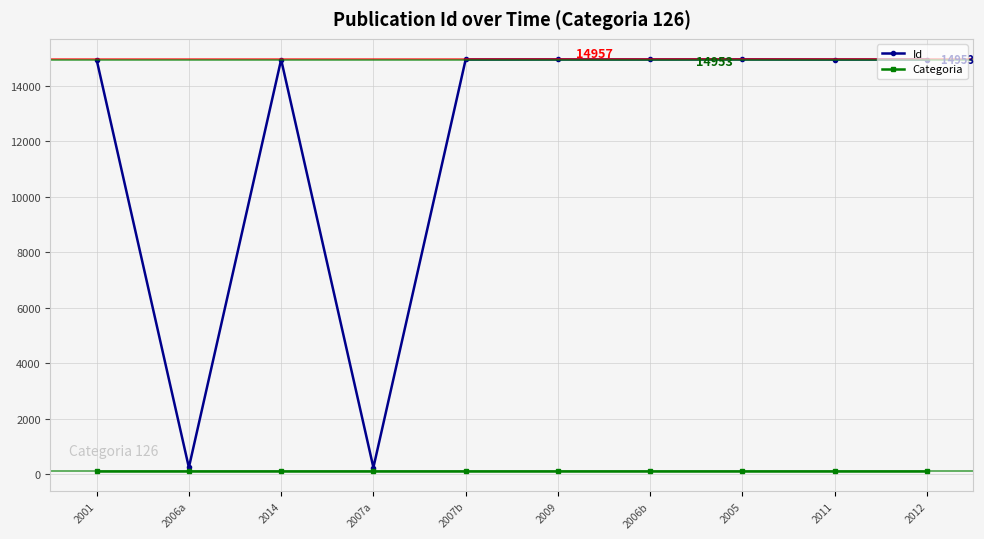

Is the value of Id at 2011 greater than the value of Categoria at 2005?

Yes